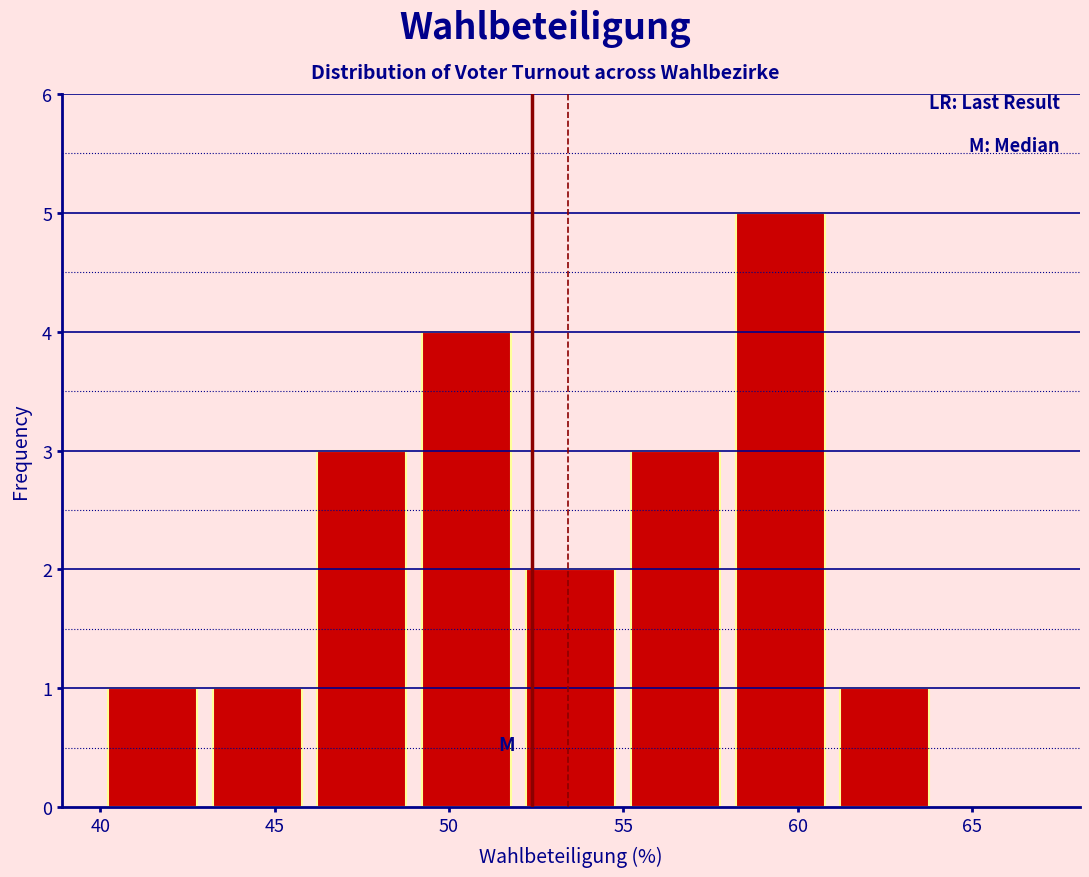

Reading left to right, transcribe this chart: for each bar, give the range it covers on the x-axis and its height. The values are not printed on the chart, so give them approximately, as read against the axis.

40 to 43: 1
43 to 46: 1
46 to 49: 3
49 to 52: 4
52 to 55: 2
55 to 58: 3
58 to 61: 5
61 to 64: 1
64 to 67: 0